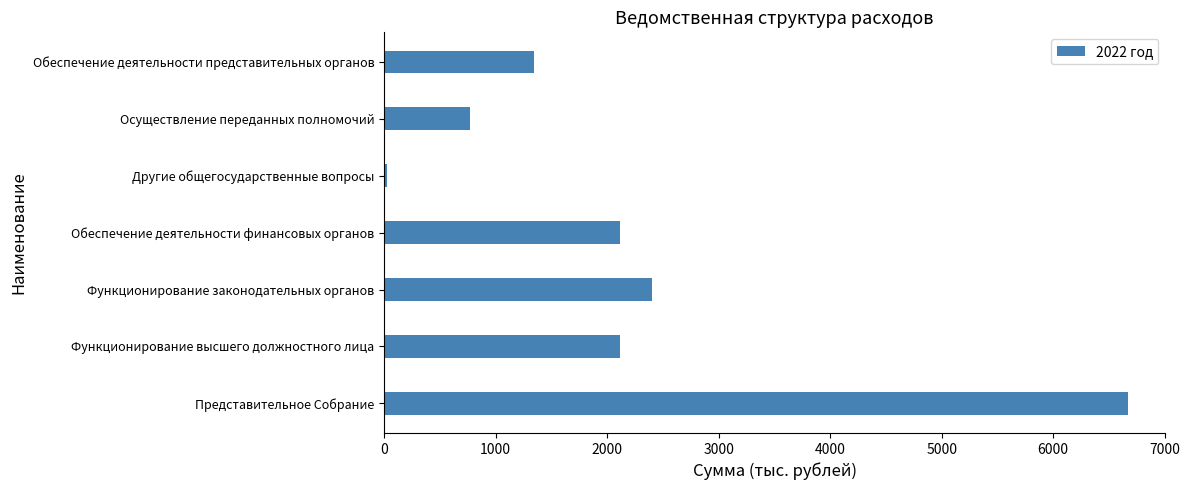

What is the sum of the values at Осуществление переданных полномочий and Функционирование законодательных органов?

3176.4